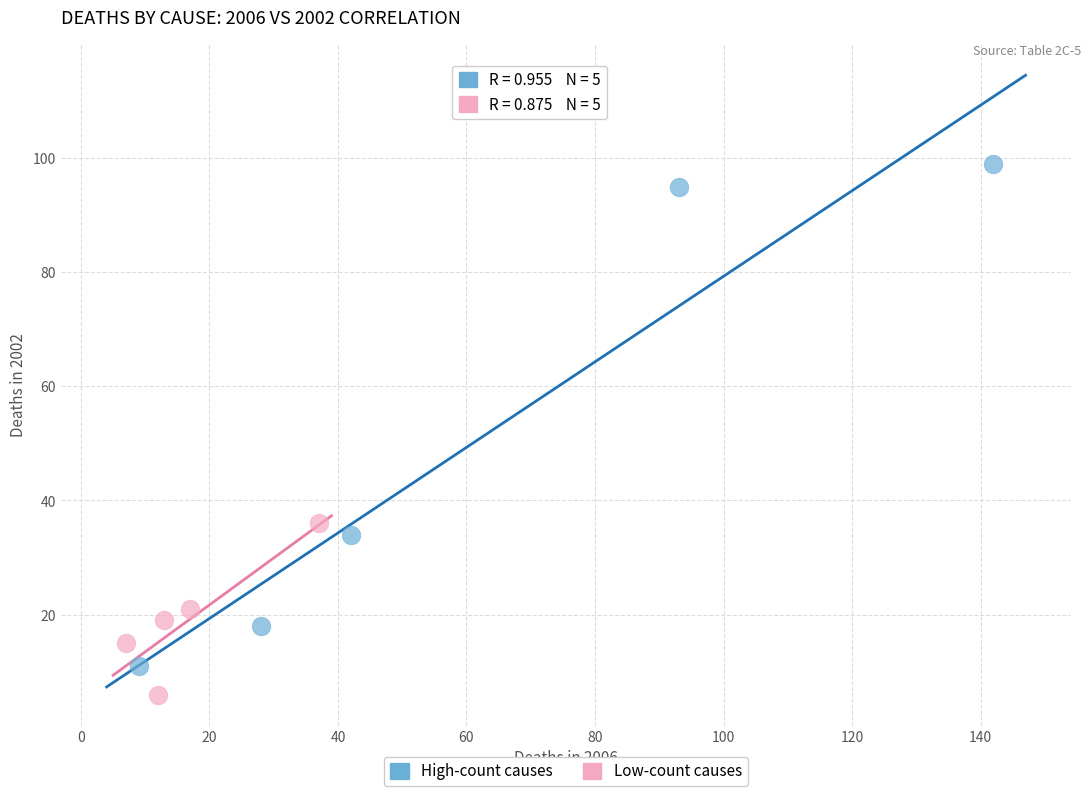

Which series reaches the minimum Y coordinate?

Low-count causes